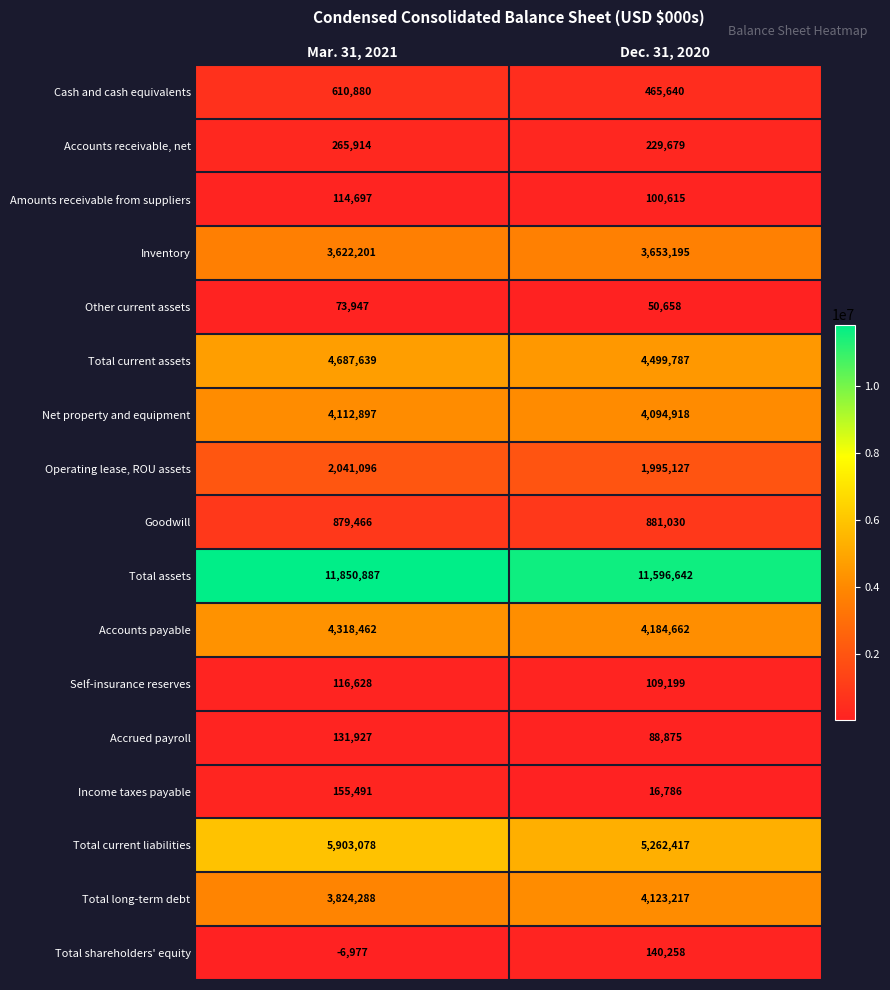

Is it true that Total current assets equals 4499787 at Dec. 31, 2020?

True